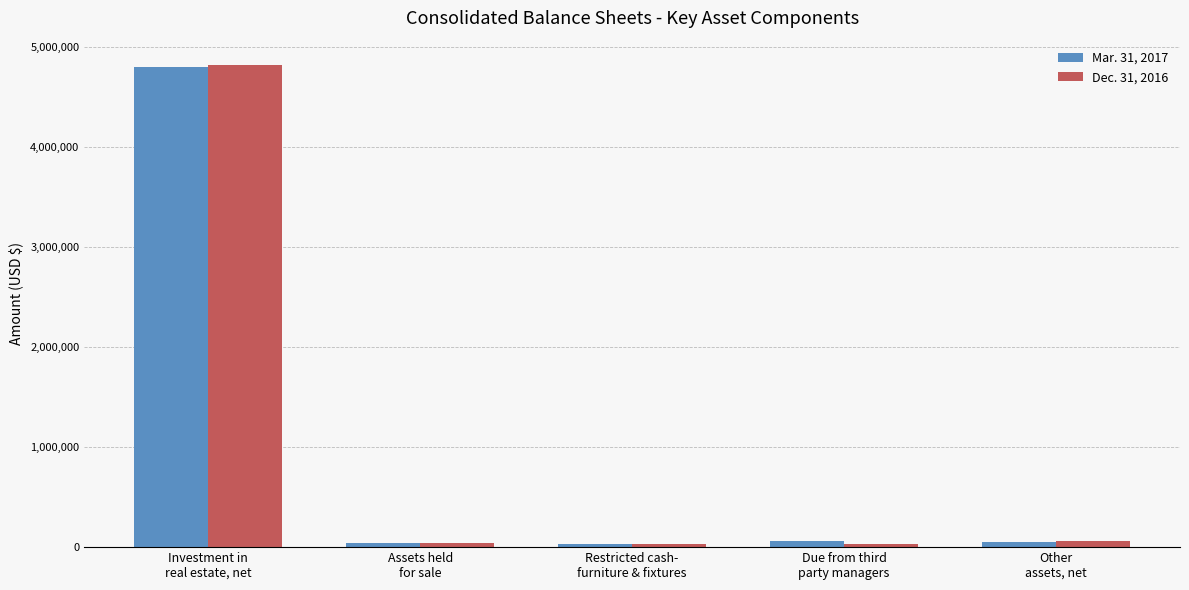

What is the total value across all series at Due from third
party managers?

89152